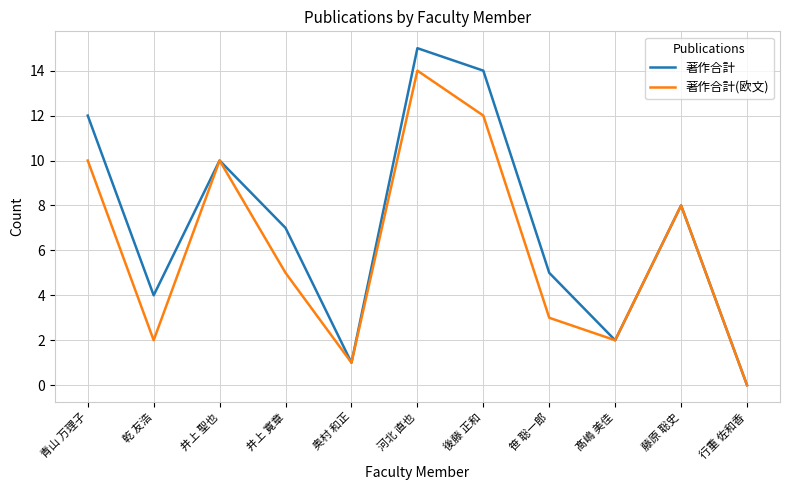

Rank the series by their average value, from highest to lowest.

著作合計, 著作合計(欧文)